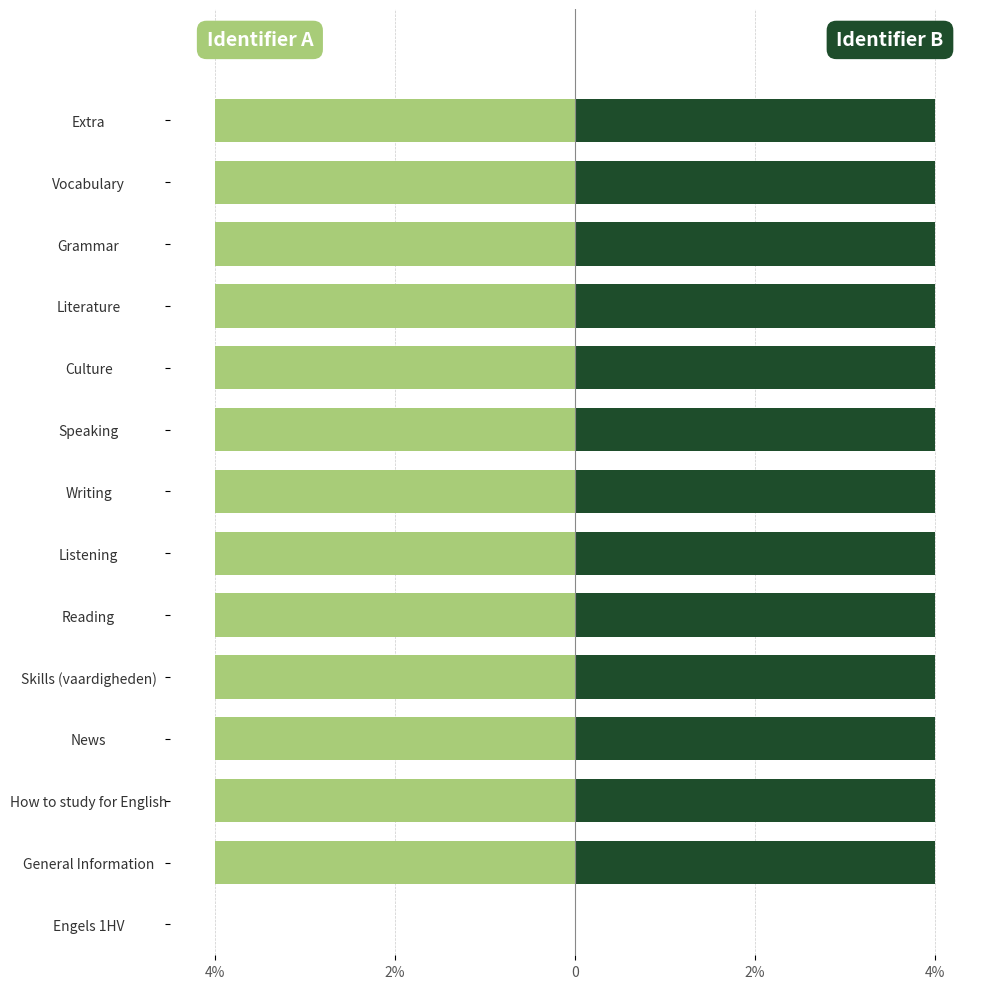

The value of Identifier A at How to study for English is -4.0. True or false?

True